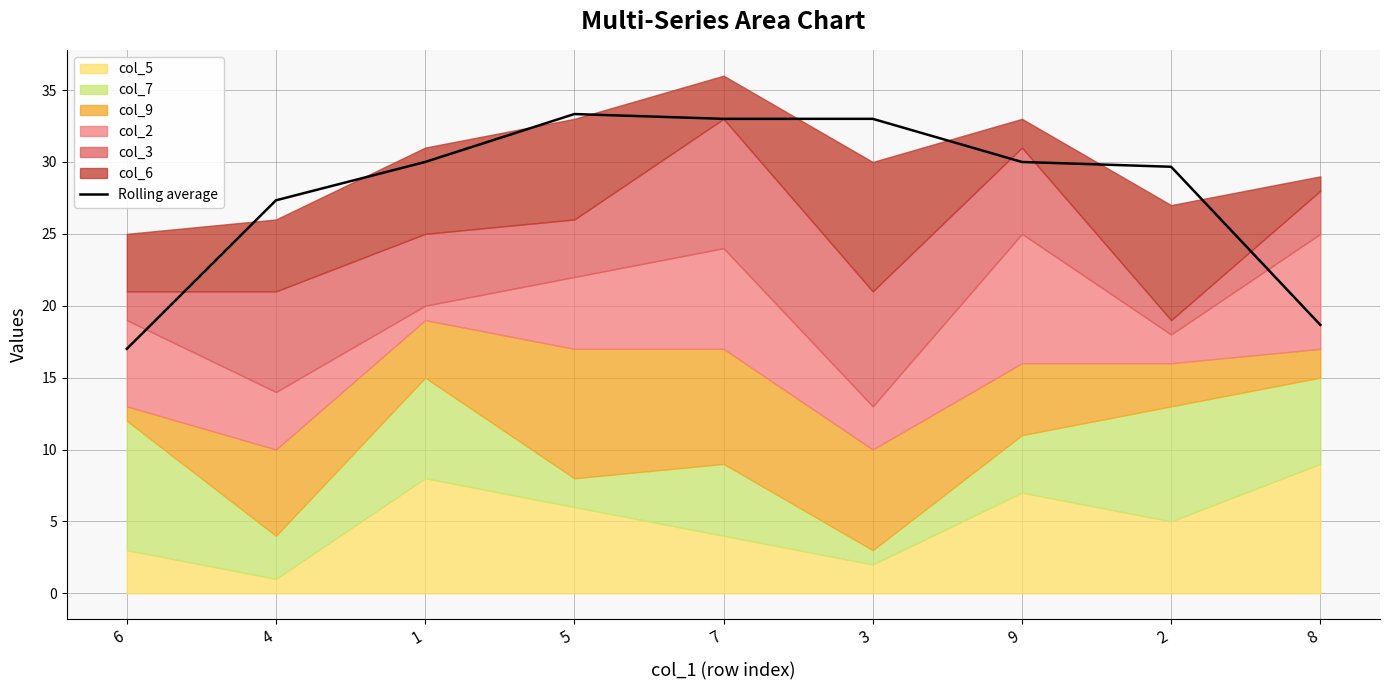

How many points are higher than both their immediate neighbors (excluding endpoints)?

1